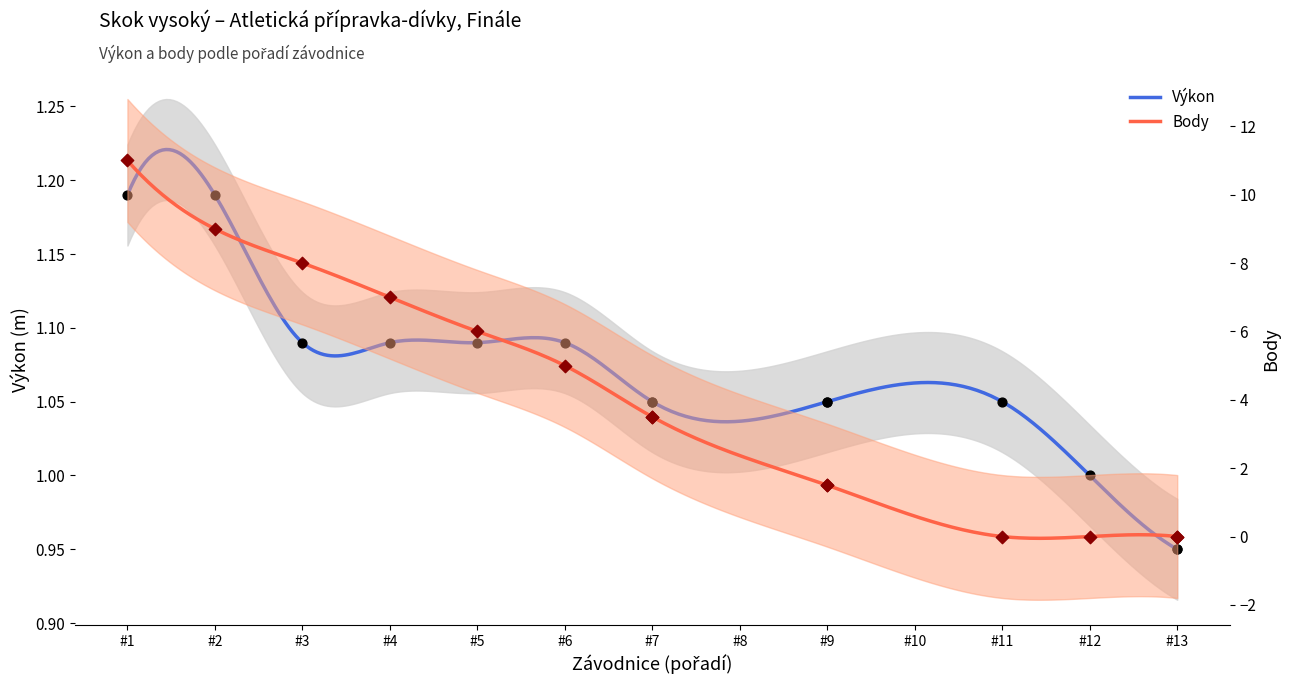

Which series contains the highest Y value?

Body